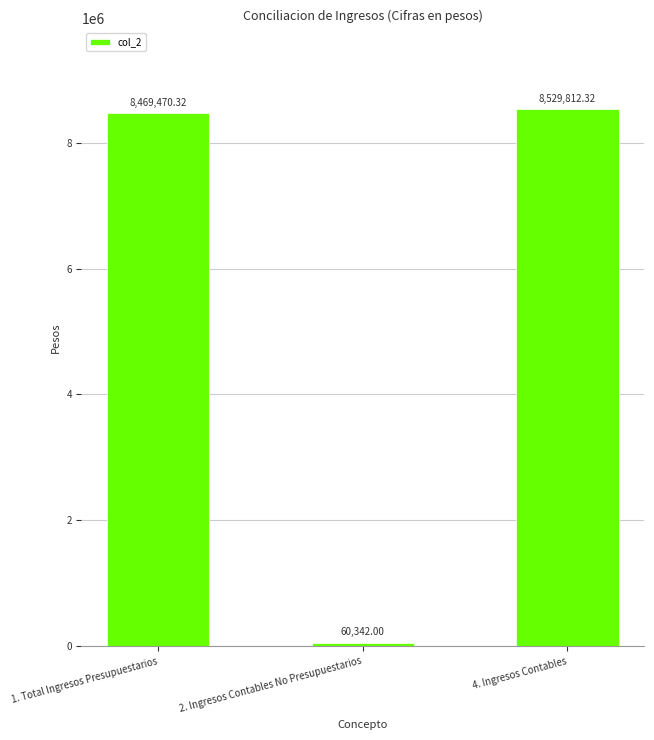

What is the sum of the values at 2. Ingresos Contables No Presupuestarios and 1. Total Ingresos Presupuestarios?

8529812.3